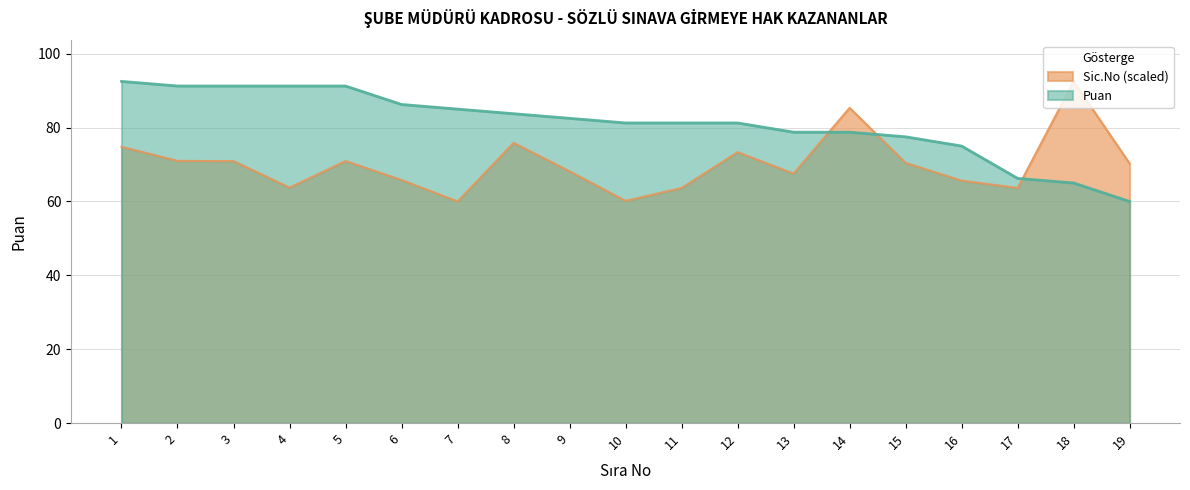

Rank the categories by Puan value from lowest to highest.

19, 18, 17, 16, 15, 13, 14, 10, 11, 12, 9, 8, 7, 6, 2, 3, 4, 5, 1